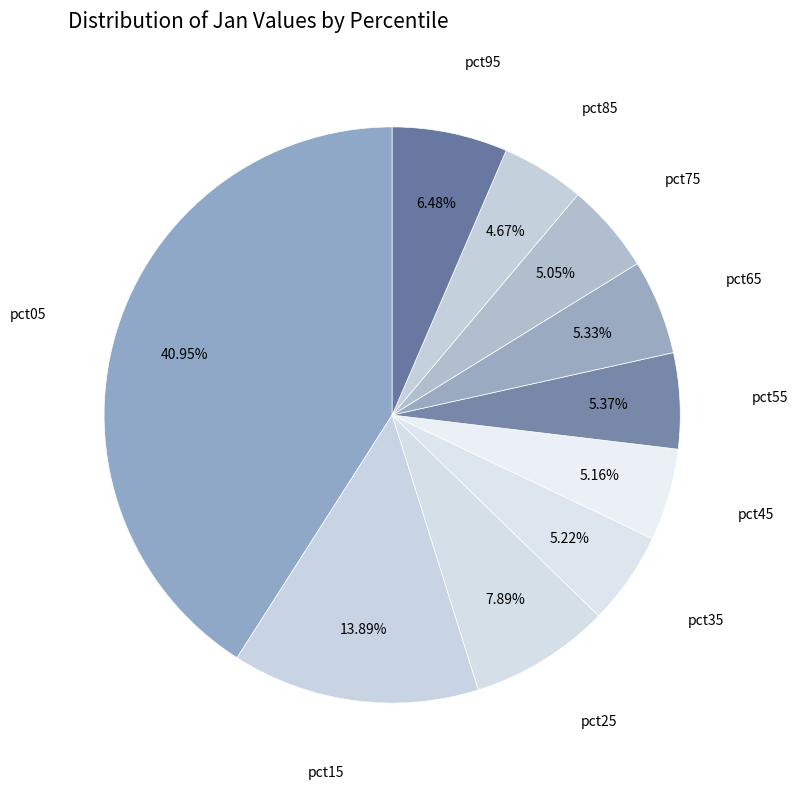

How many slices are in this pie chart?

10